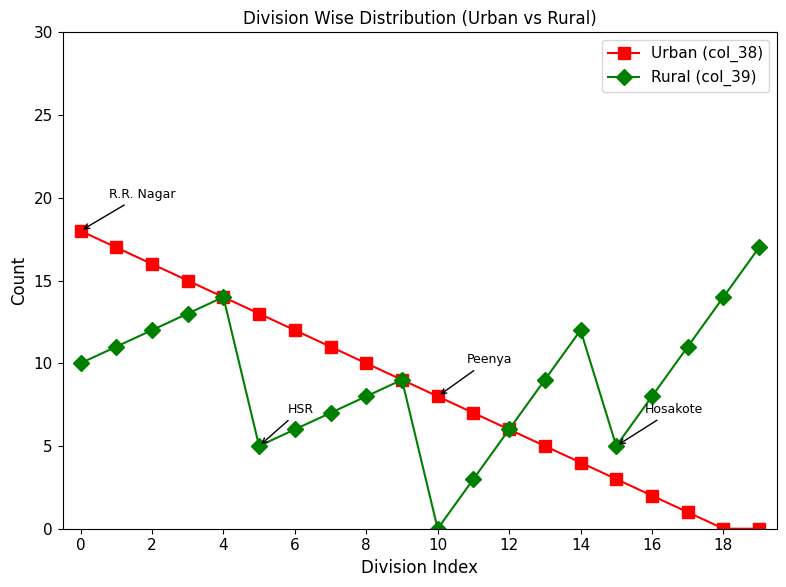

True or false: Urban (col_38) has more than 0 interior local peaks.

False